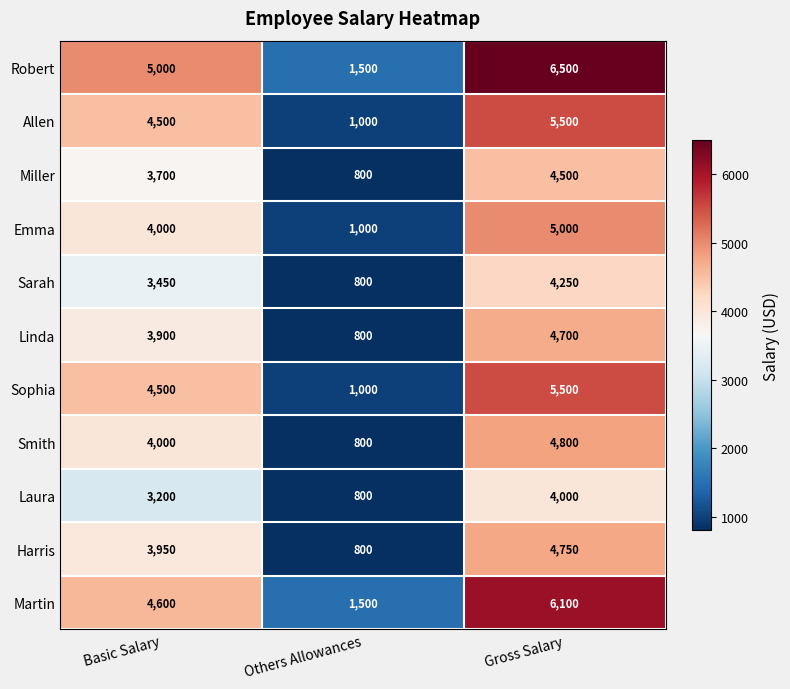

How many series are shown in this chart?

11